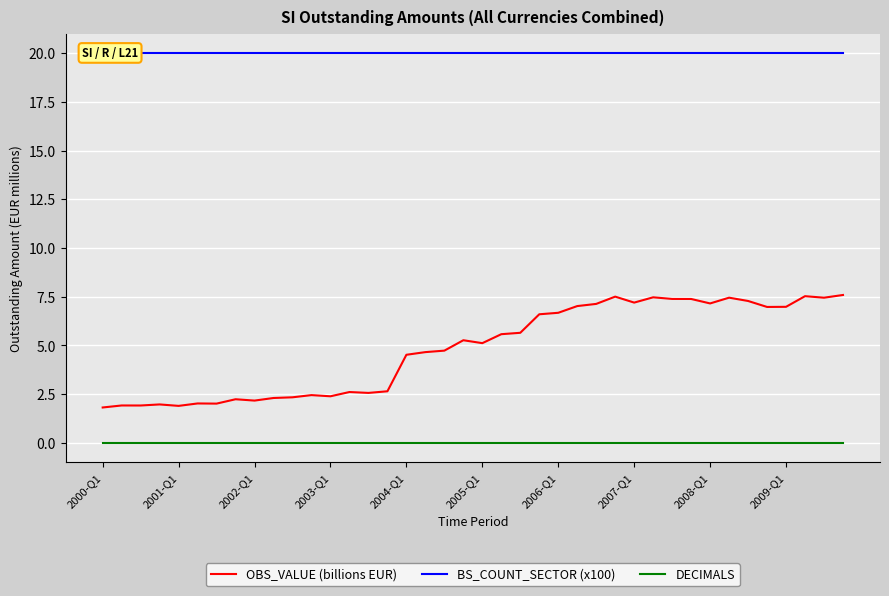

True or false: DECIMALS and OBS_VALUE (billions EUR) intersect in this chart.

False